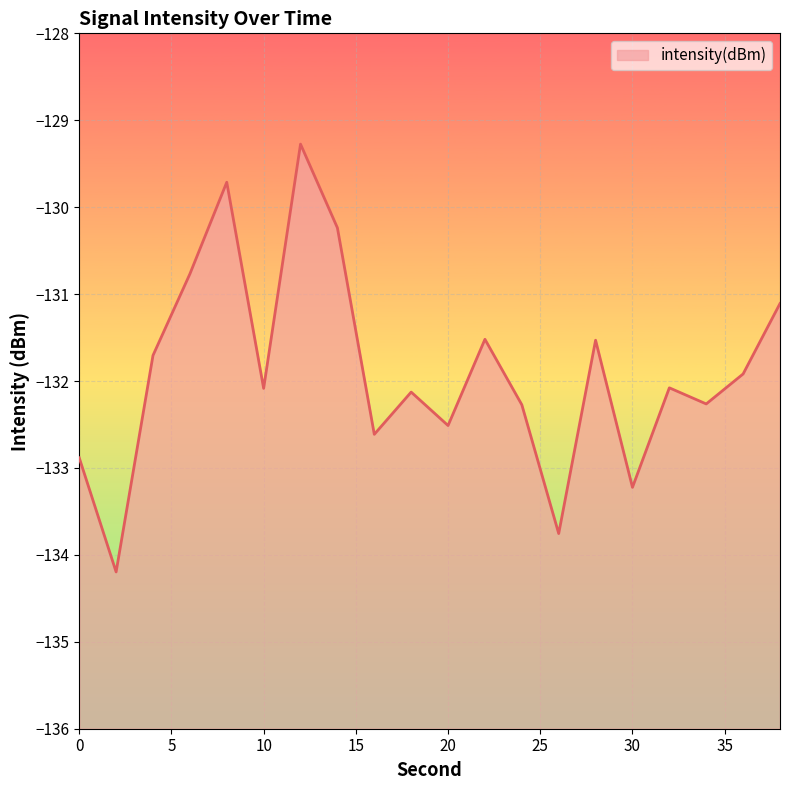

How many data points does each series have?

20